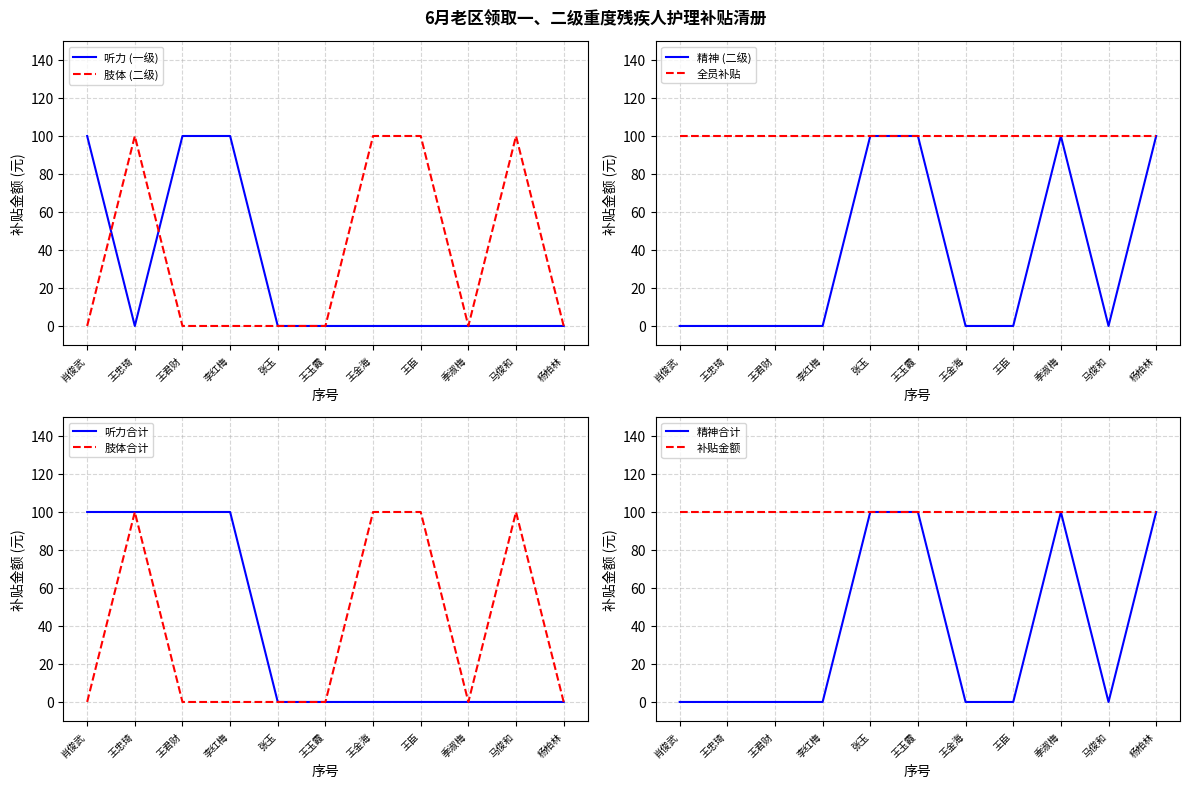

What position from the left is 王金海?

7